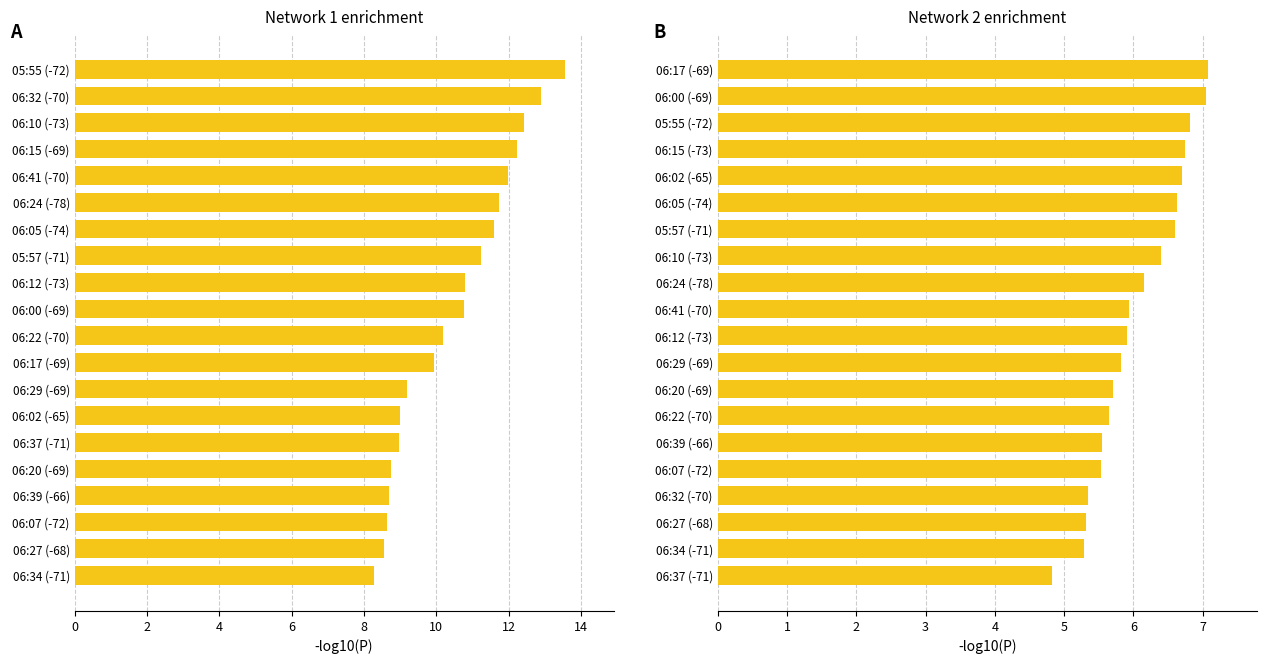

What is the difference between the second highest and minimum values?

2.2